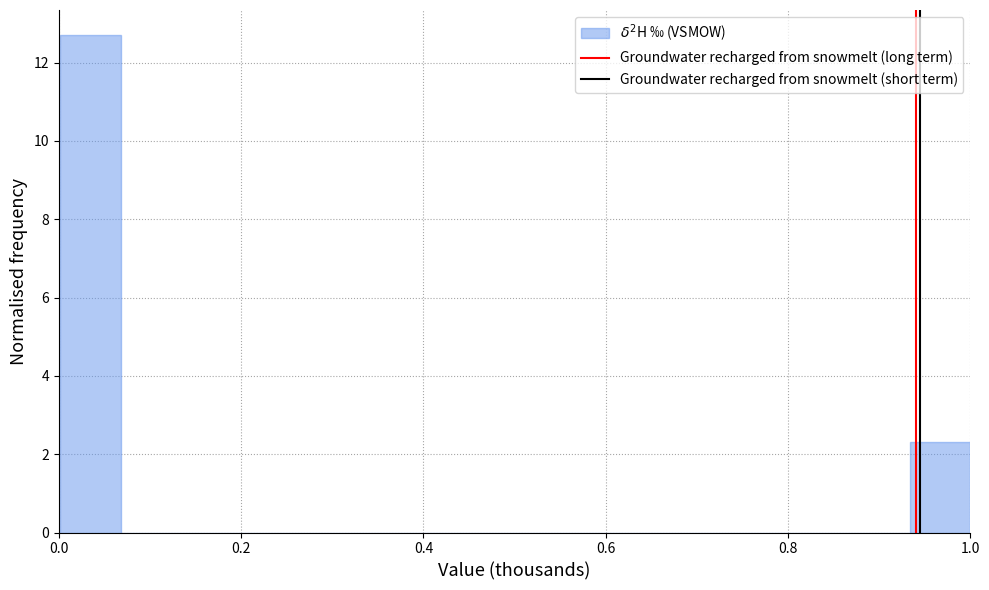

Around what value on the x-axis is the tallest bar? Give the approximate position of its centre, as read against the axis.

0.04